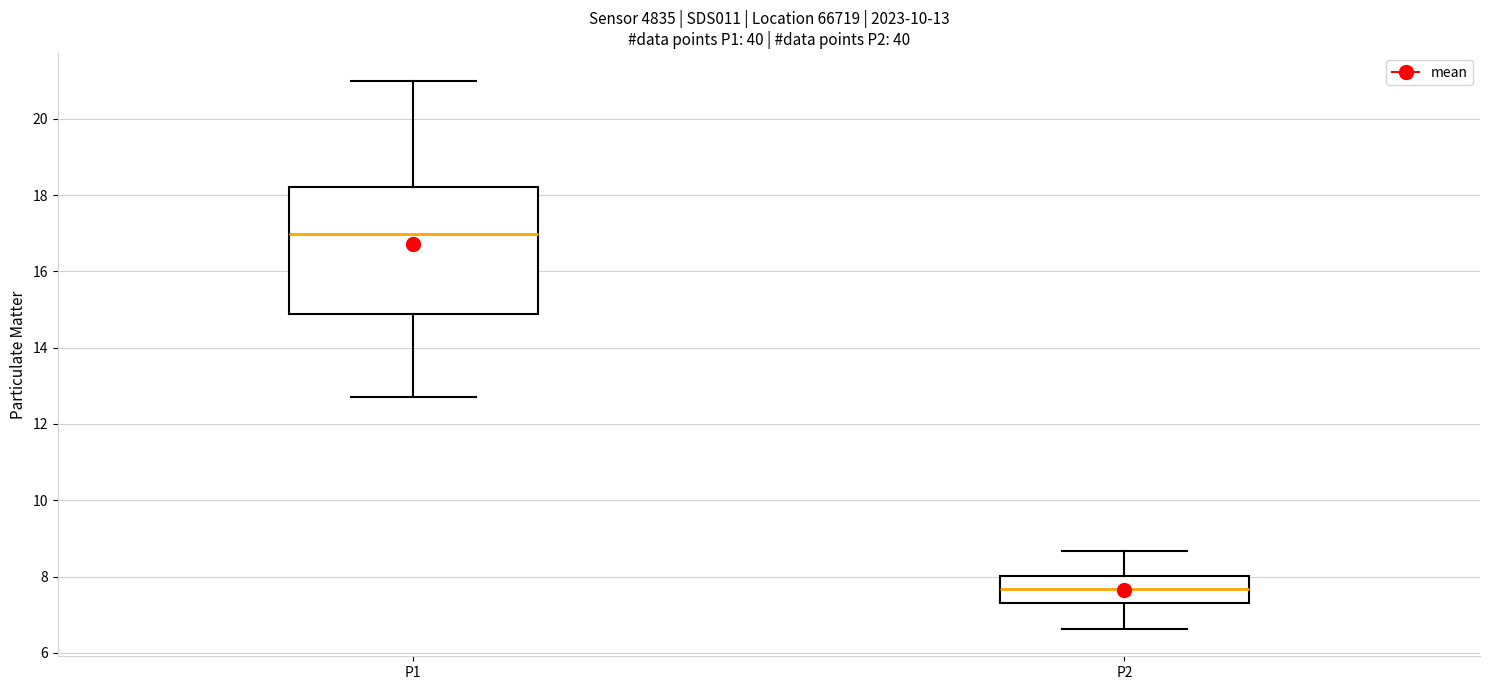

Which box is the tallest, from its lower edge to its upper edge?

P1